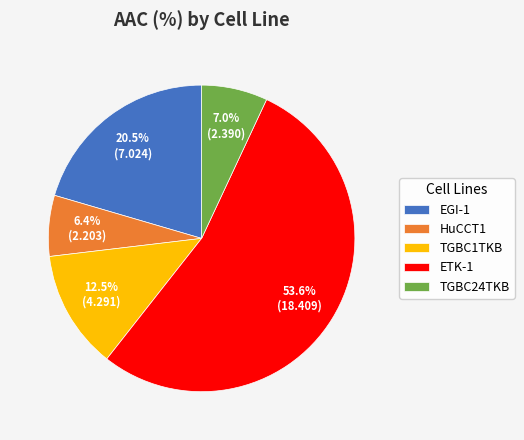

What percentage is the ETK-1 slice, to the nearest percent?

54%